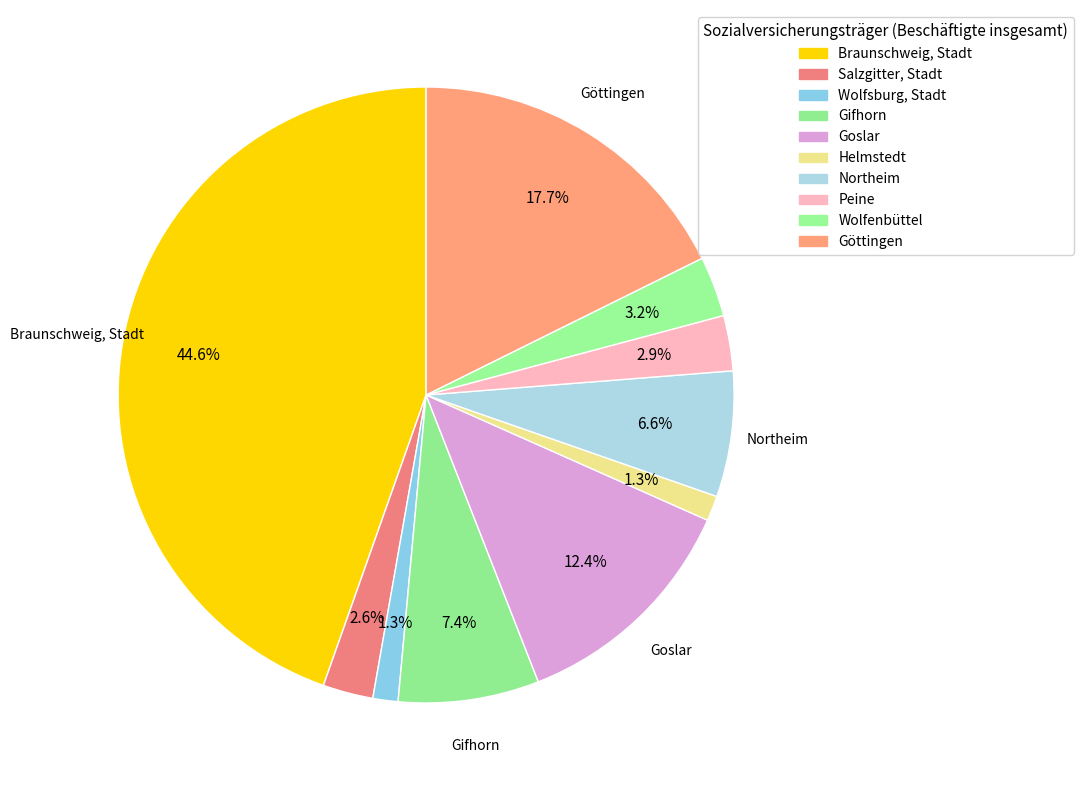

What percentage is the Northeim slice, to the nearest percent?

7%